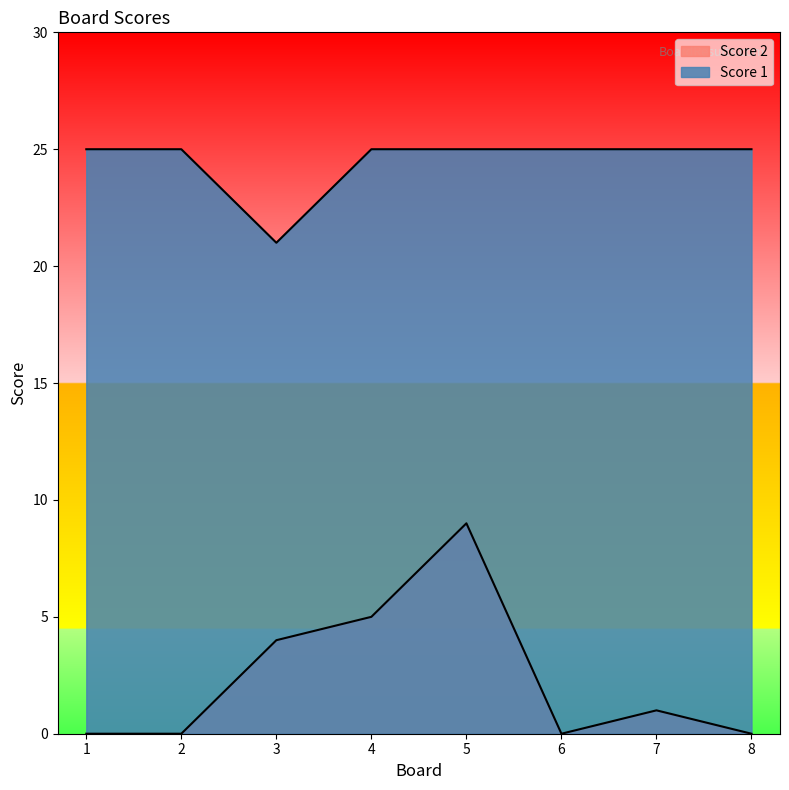

Reading left to right, list all the values displayed in this chart.

Score 2: 1=0	2=0	3=4	4=5	5=9	6=0	7=1	8=0
Score 1: 1=25	2=25	3=21	4=25	5=25	6=25	7=25	8=25